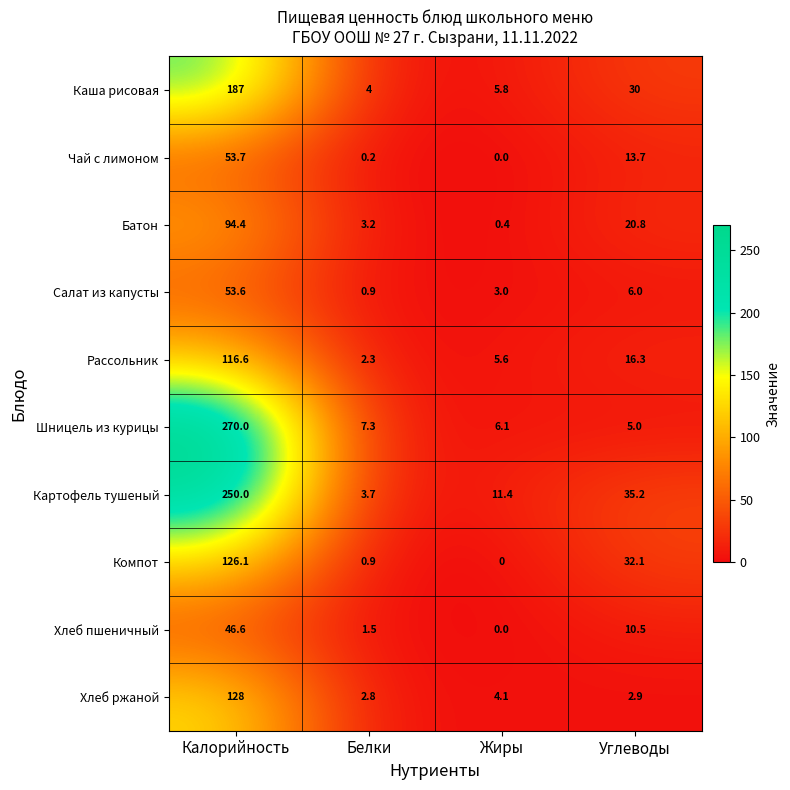

What value does the Чай с лимоном series have at Калорийность?

53.7